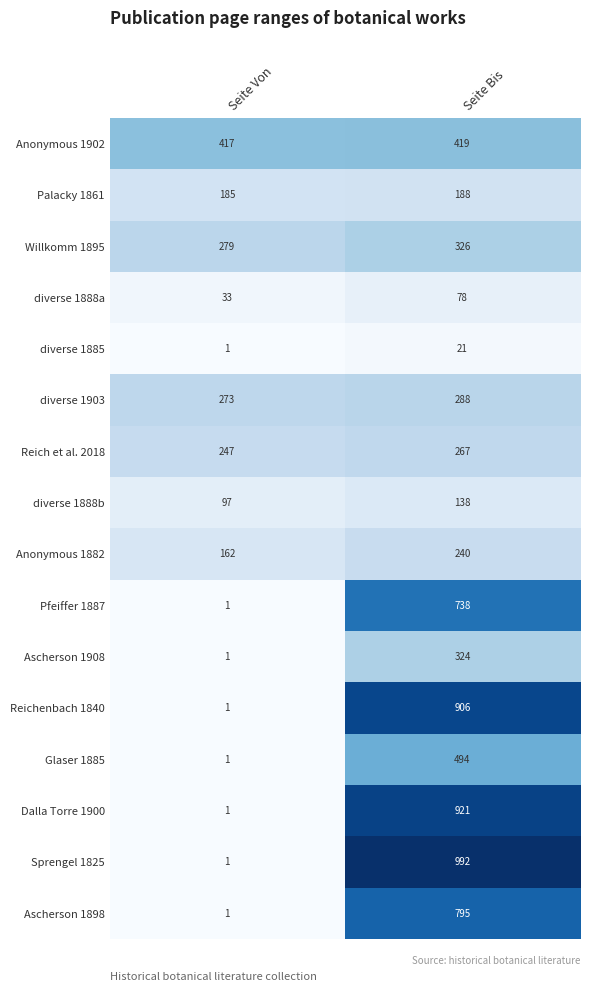

What is the sum of all Reichenbach 1840 values?

907